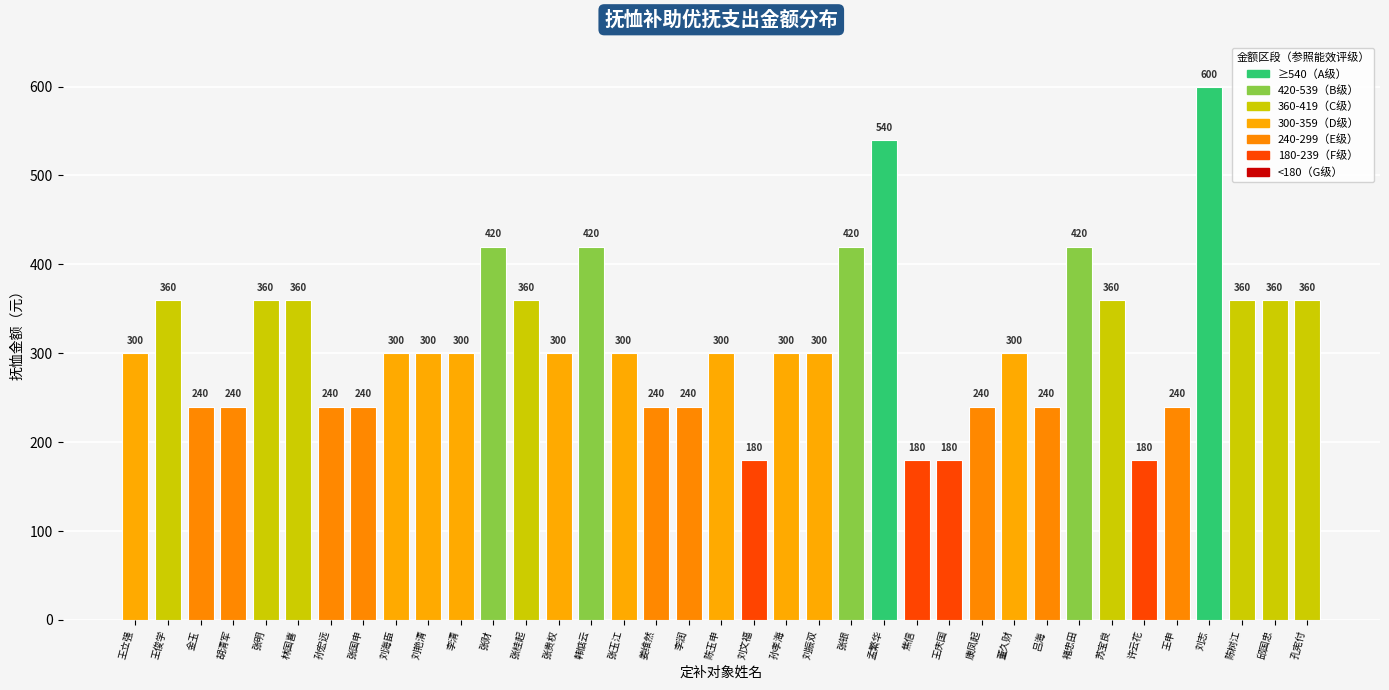

Is it true that the value at 焦信 is 180?

True